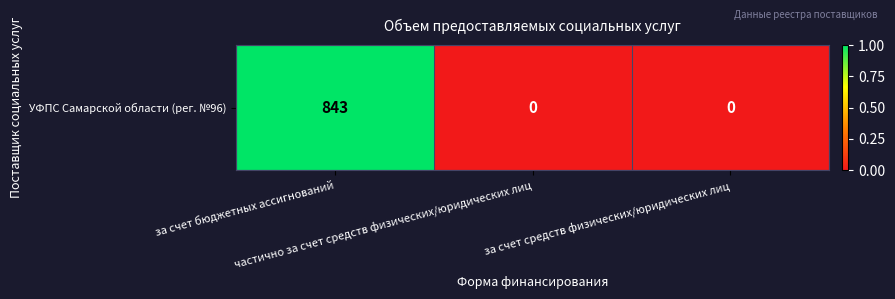

Is it true that the value at частично за счет средств физических/юридических лиц is 0.0?

True